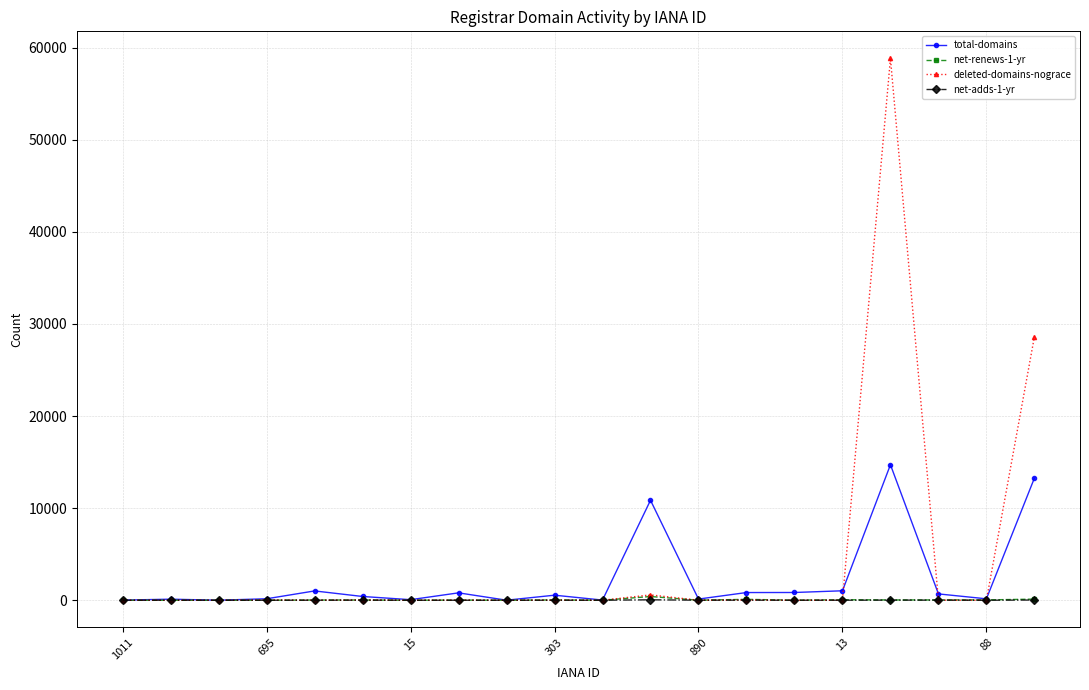

True or false: net-renews-1-yr has more than 1 interior local peaks.

True